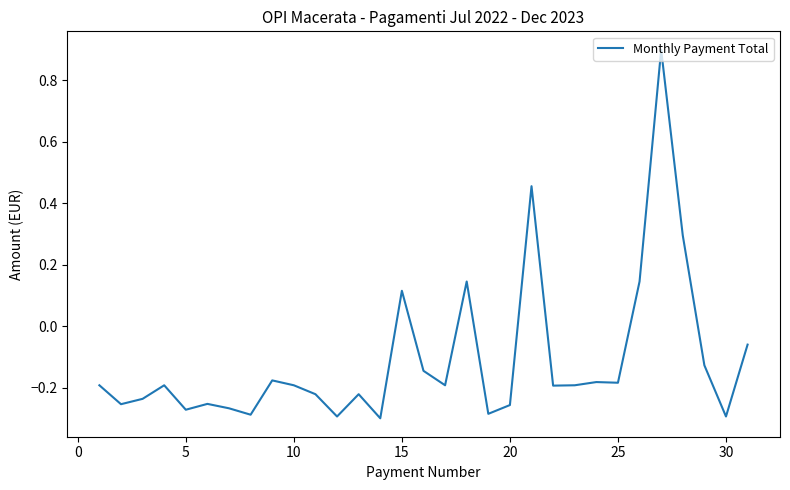

Is this an area chart (filled region under the line)?

No